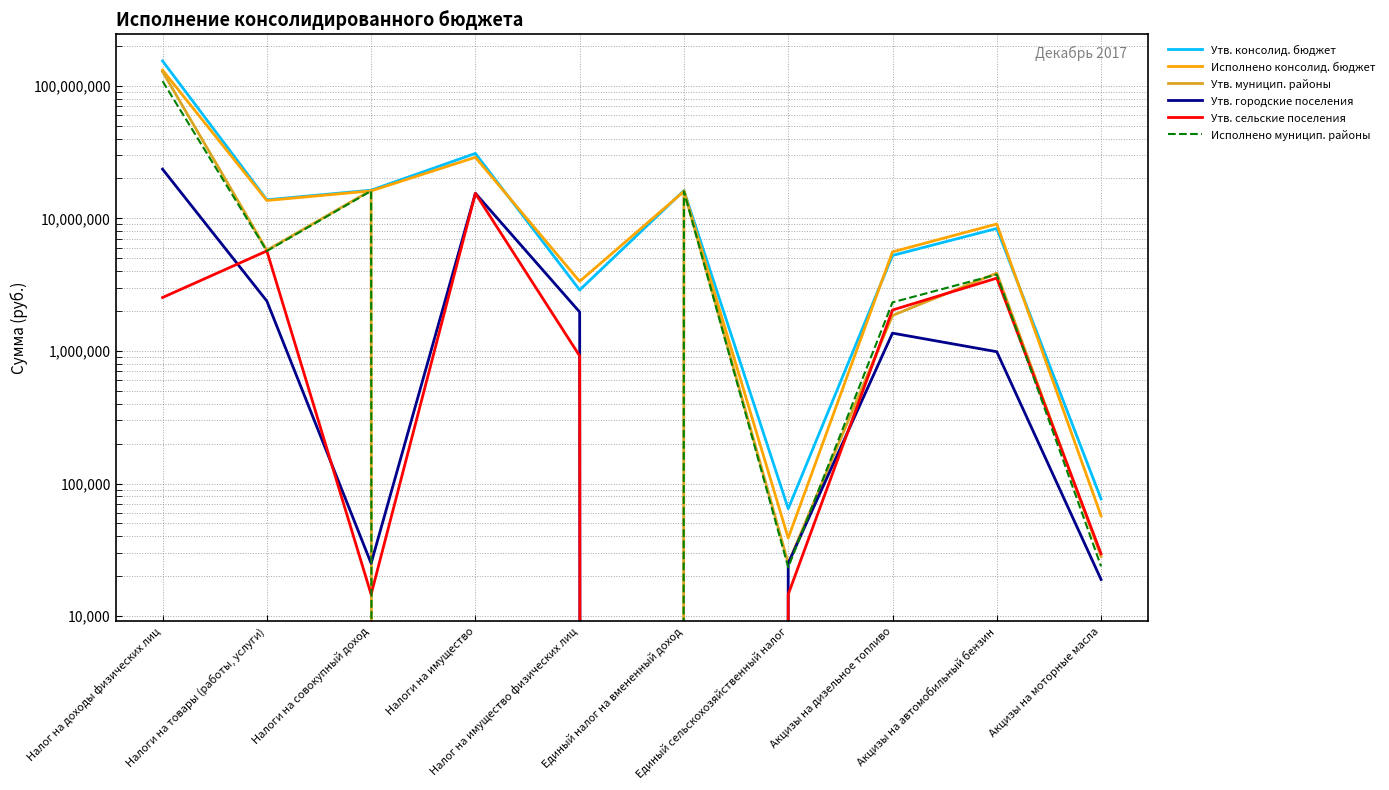

The value of Утв. консолид. бюджет at Единый налог на вмененный доход is 16200000.0. True or false?

True